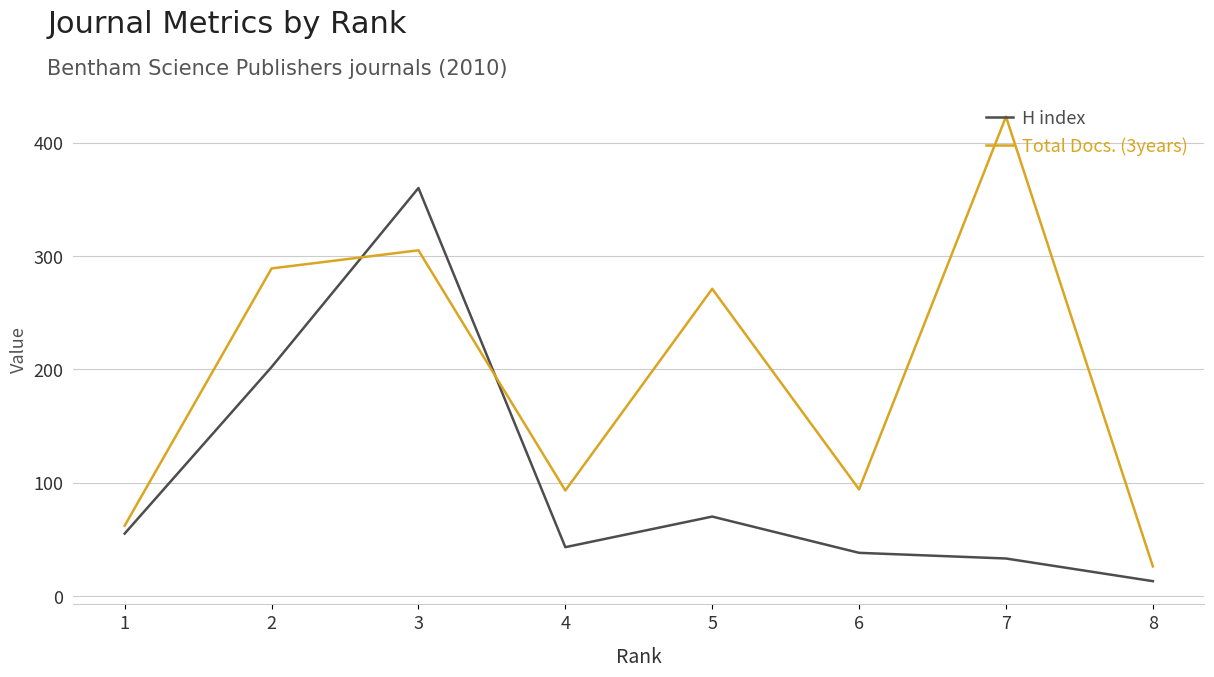

What is the sum of all Total Docs. (3years) values?

1563